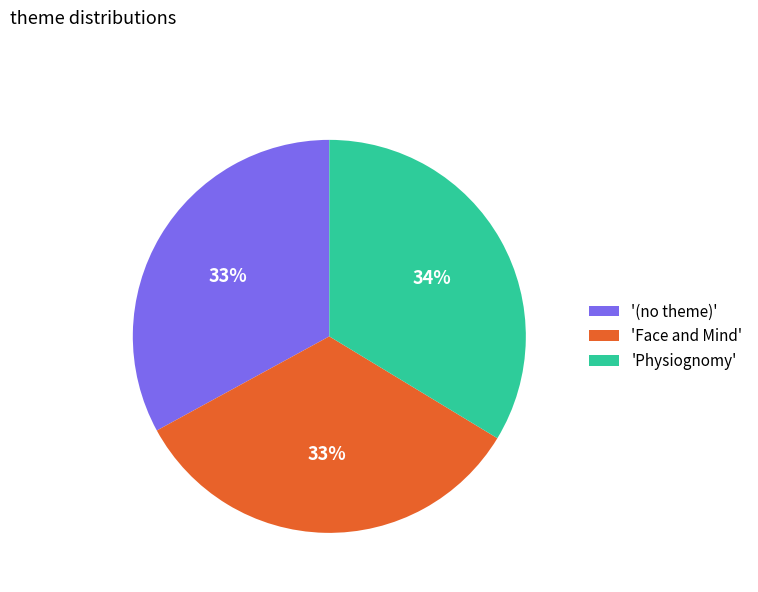

Is 'Face and Mind' the majority of the pie?

No